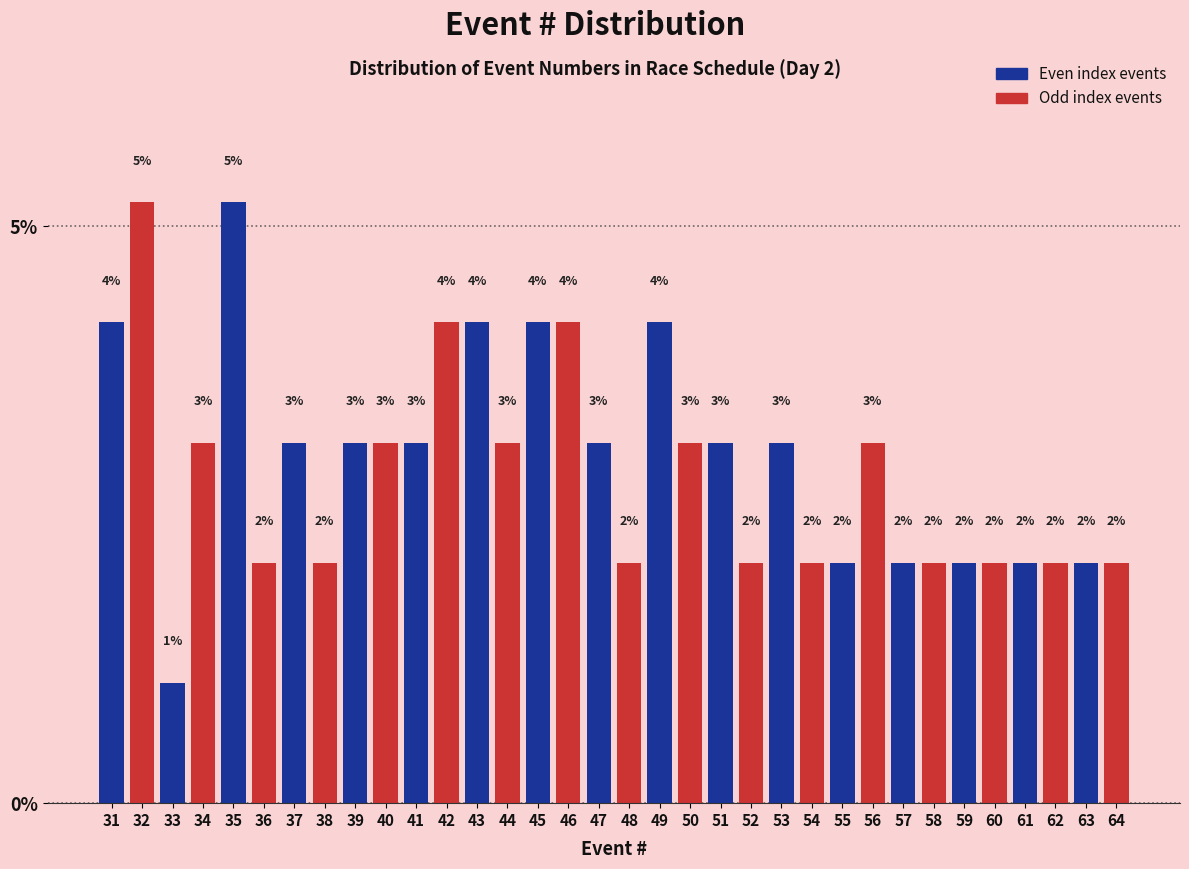

Does the chart contain any negative values?

No